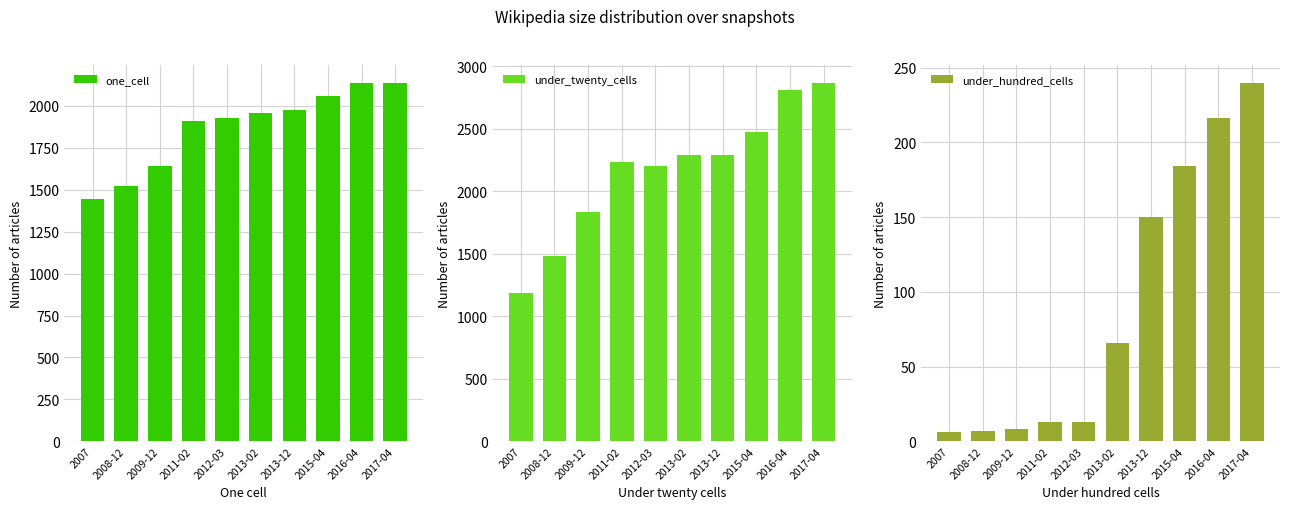

Does the chart contain any negative values?

No